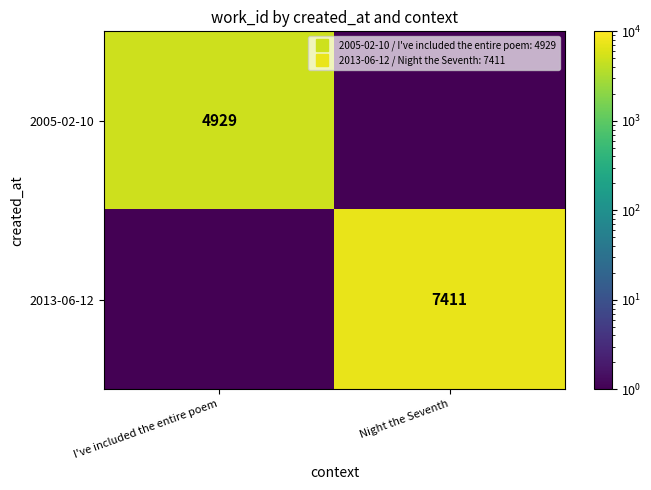

What is the approximate value of 2013-06-12 at Night the Seventh?

7411.0